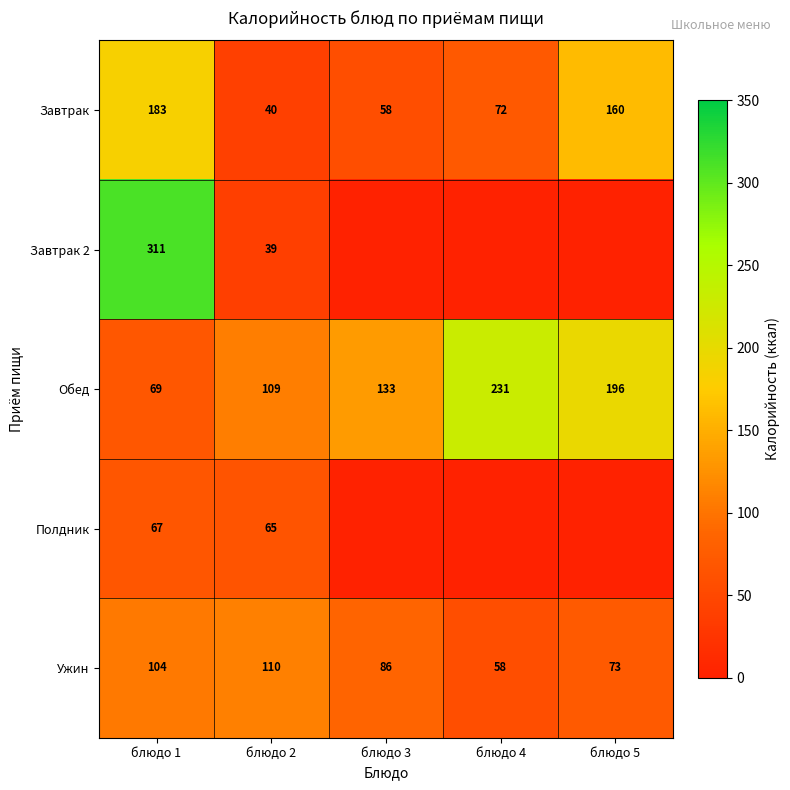

Between блюдо 2 and блюдо 4, which is larger?

блюдо 4